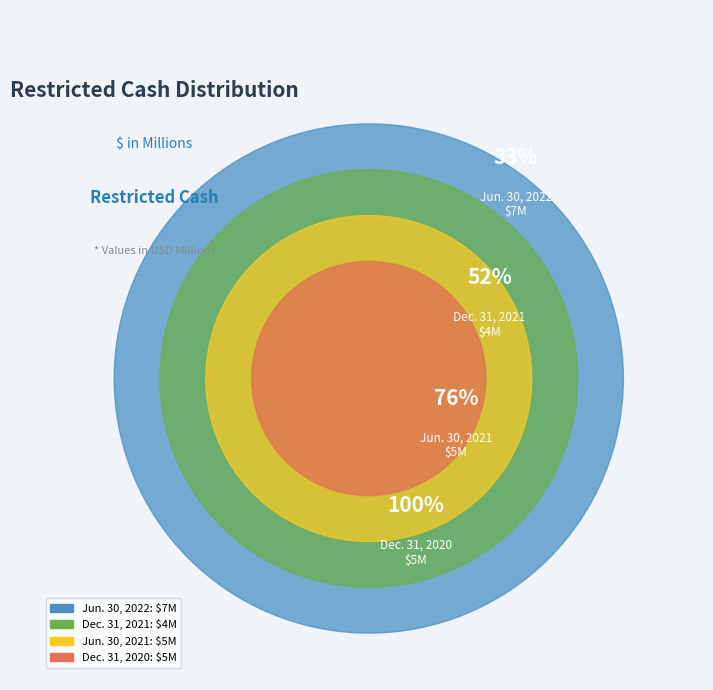

To the nearest percent, what percentage of the pie is Dec. 31, 2020?

24%